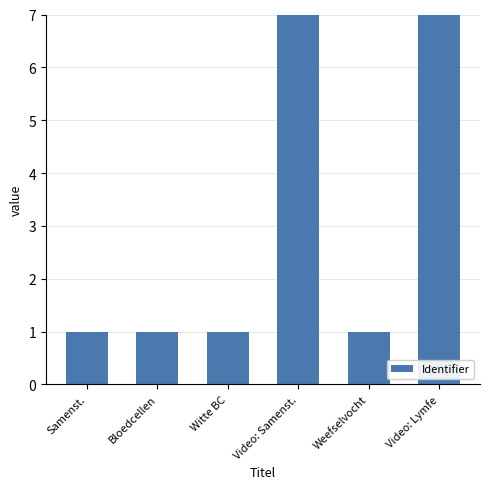

Between Video: Samenst. and Samenst., which is larger?

Video: Samenst.